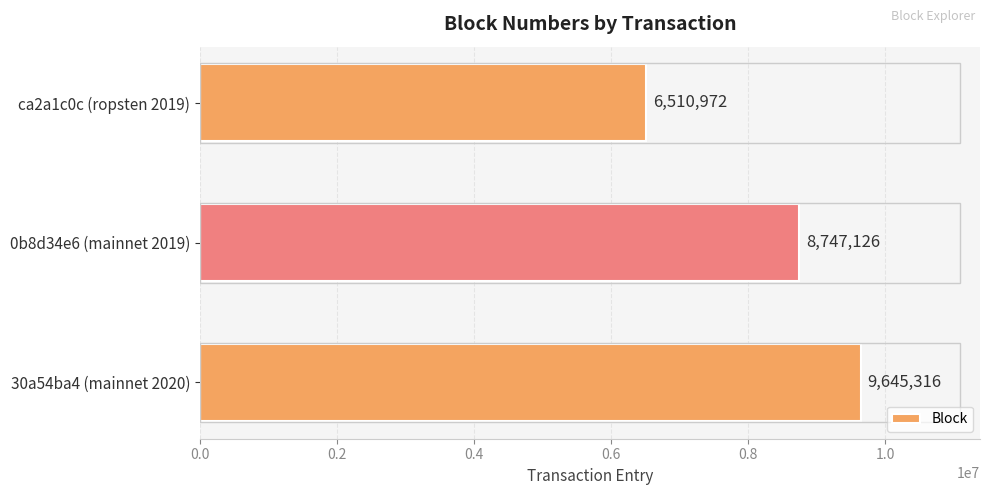

How many values are between 6510972 and 9645316?

3